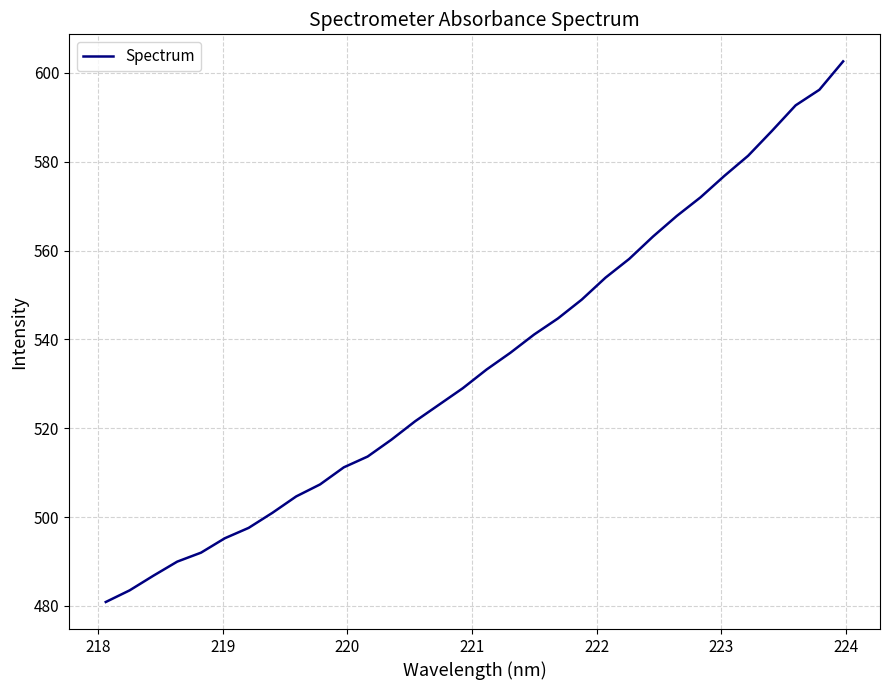

What is the smallest value displayed?

480.9